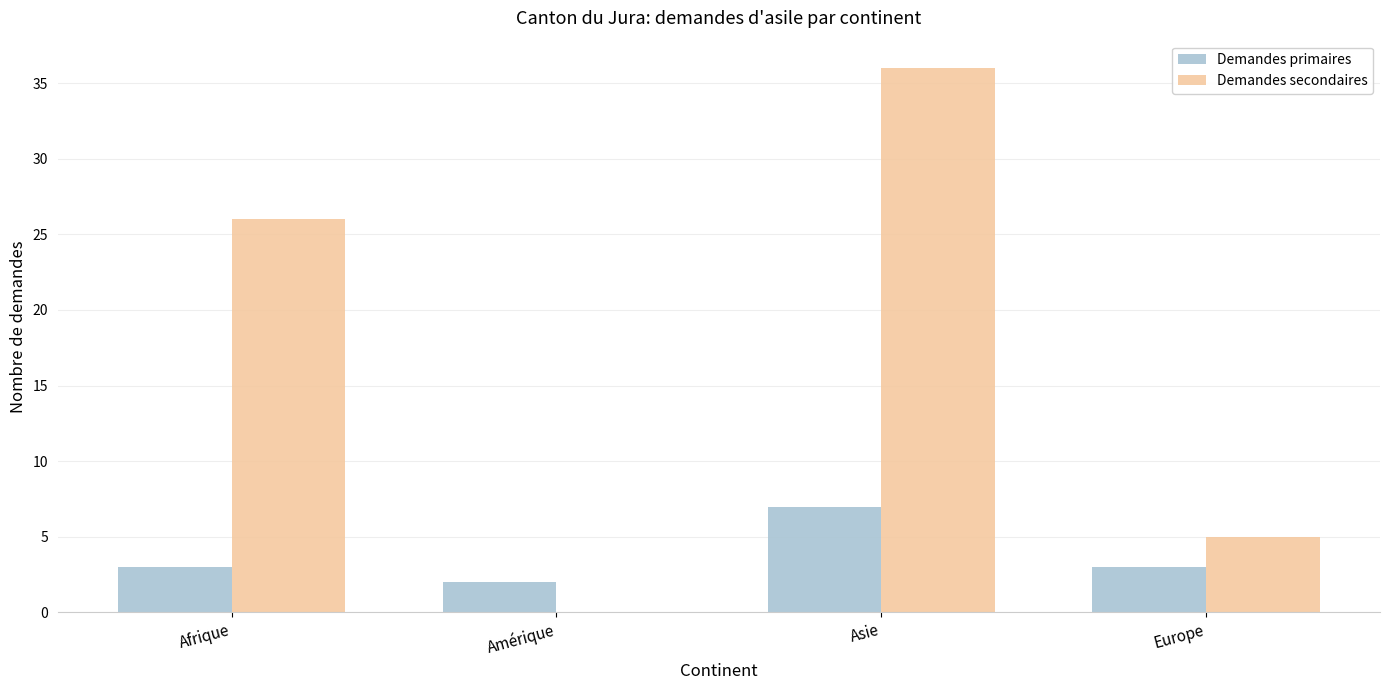

Are the bars grouped side by side (vs. stacked)?

Yes